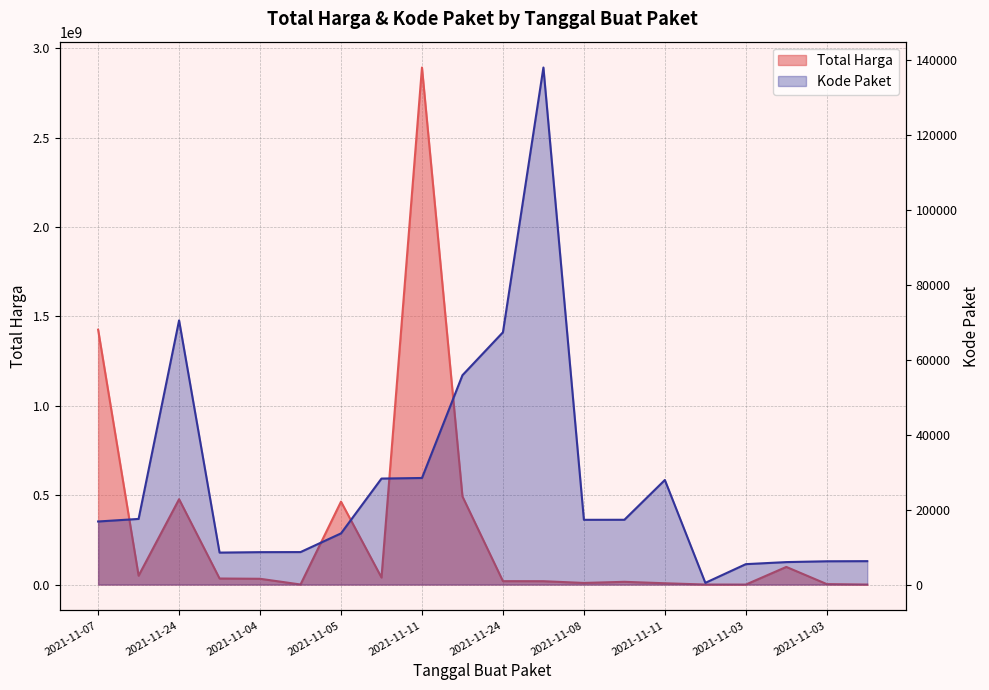

How many lines are shown in the chart?

2